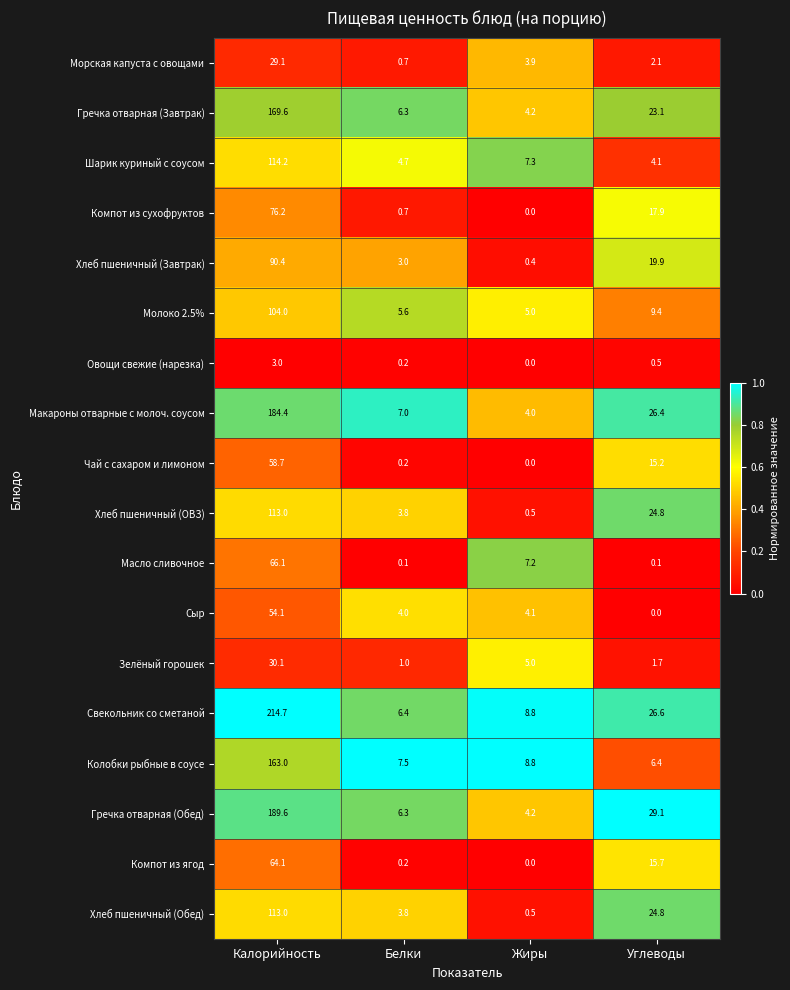

What is the difference between the maximum and minimum values in the Компот из сухофруктов series?

76.2